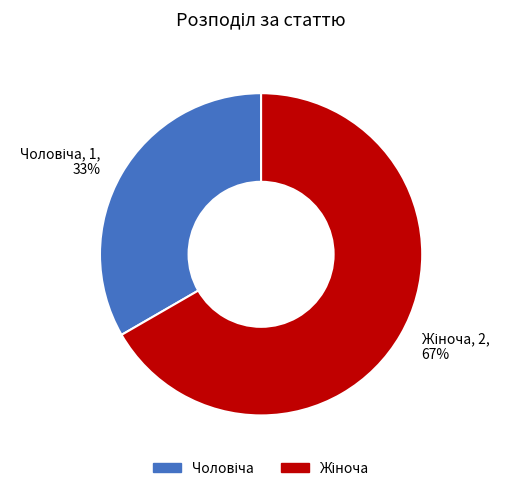

To the nearest percent, what is the average slice percentage?

50%